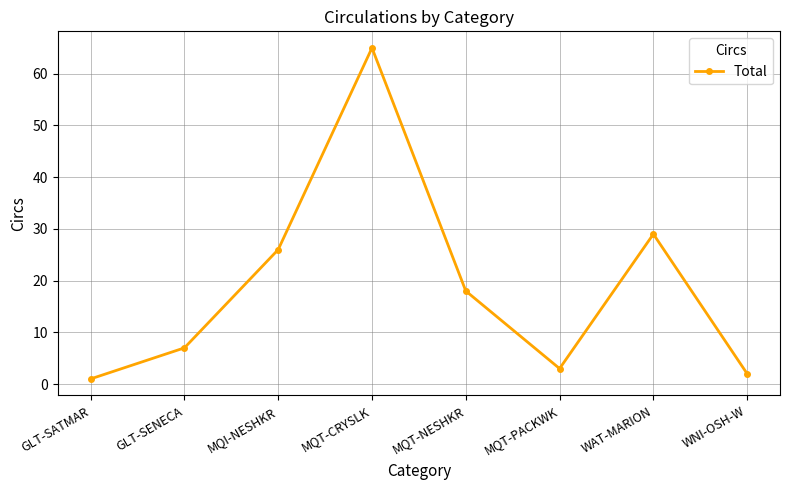

Count the number of data series in this chart.

1